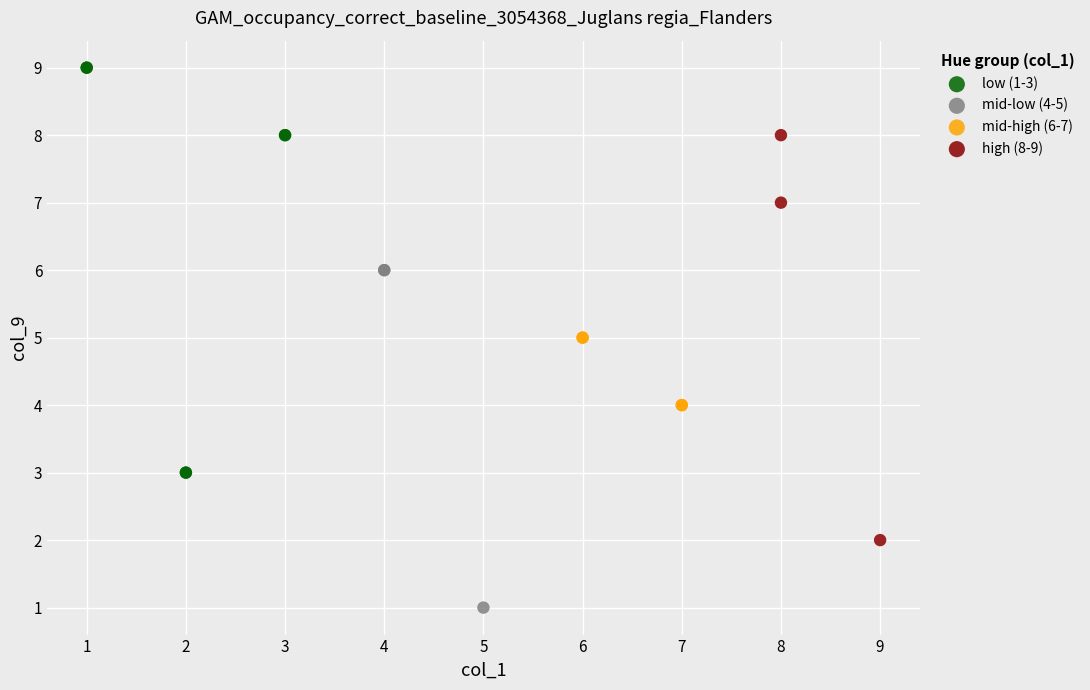

What are all the series names shown in the legend?

low (1-3), mid-low (4-5), mid-high (6-7), high (8-9)